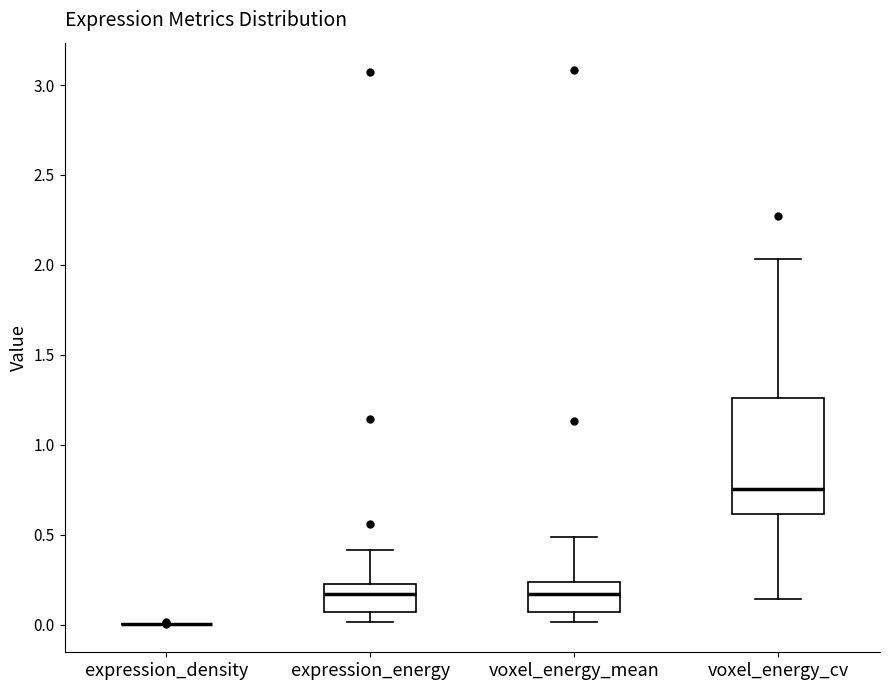

Reading left to right, transcribe this box plot: for each box, give where its median line is, the range the box spans, and where its two whiskers end, as read against the y-axis. The values are not printed on the chart, so give them approximately, as read against the axis.

expression_density: box collapsed to a line at 0.00, whiskers 0.00 to 0.00
expression_energy: median 0.15, box 0.05 to 0.25, whiskers 0.00 to 0.40
voxel_energy_mean: median 0.15, box 0.05 to 0.25, whiskers 0.00 to 0.50
voxel_energy_cv: median 0.75, box 0.60 to 1.25, whiskers 0.15 to 2.05